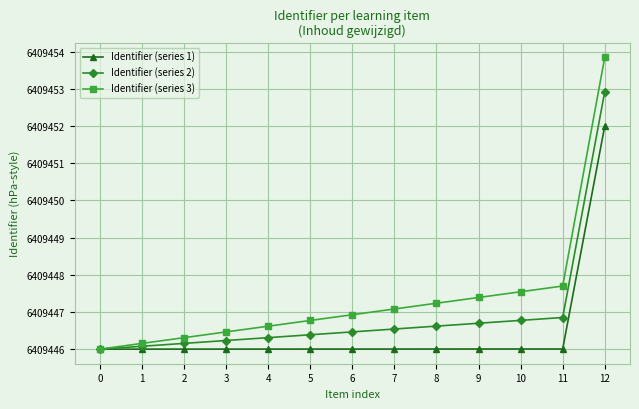

What is the lowest value of the Identifier (series 2) series?

6409446.0